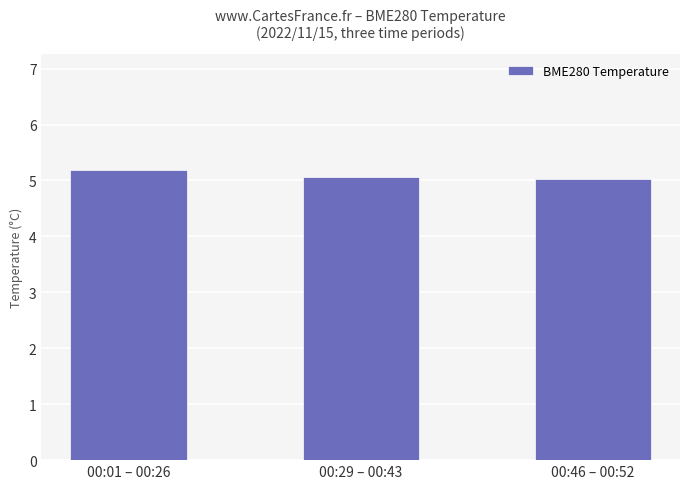

What is the minimum value shown in the chart?

5.0